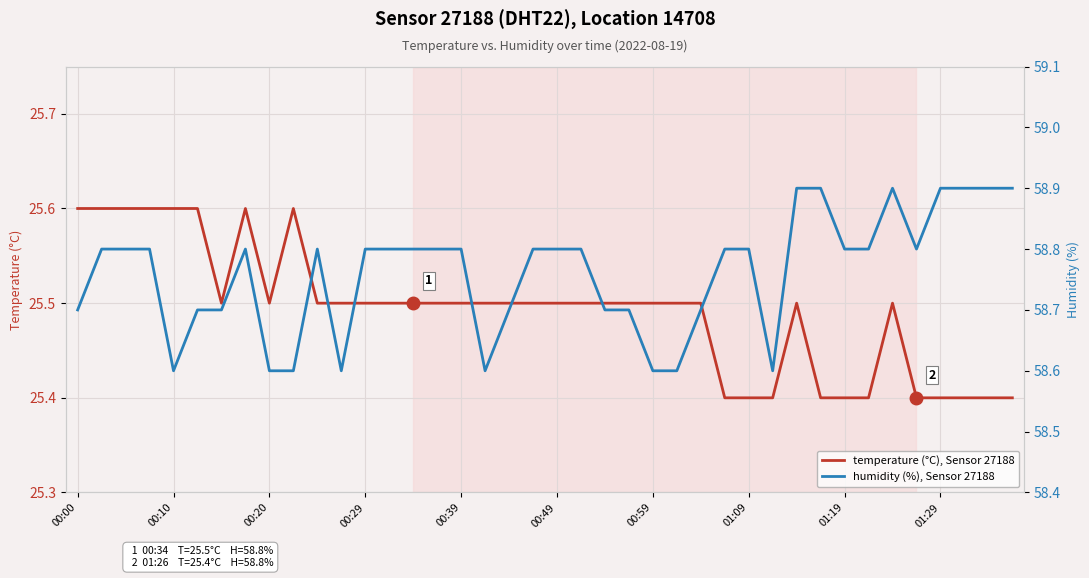

Reading right to left, list all the values displayed in this chart.

temperature (°C), Sensor 27188: 25.4	25.4	25.4	25.4	25.4	25.5	25.4	25.4	25.4	25.5	25.4	25.4	25.4	25.5	25.5	25.5	25.5	25.5	25.5	25.5	25.5	25.5	25.5	25.5	25.5	25.5	25.5	25.5	25.5	25.5	25.6	25.5	25.6	25.5	25.6	25.6	25.6	25.6	25.6	25.6
humidity (%), Sensor 27188: 58.9	58.9	58.9	58.9	58.8	58.9	58.8	58.8	58.9	58.9	58.6	58.8	58.8	58.7	58.6	58.6	58.7	58.7	58.8	58.8	58.8	58.7	58.6	58.8	58.8	58.8	58.8	58.8	58.6	58.8	58.6	58.6	58.8	58.7	58.7	58.6	58.8	58.8	58.8	58.7